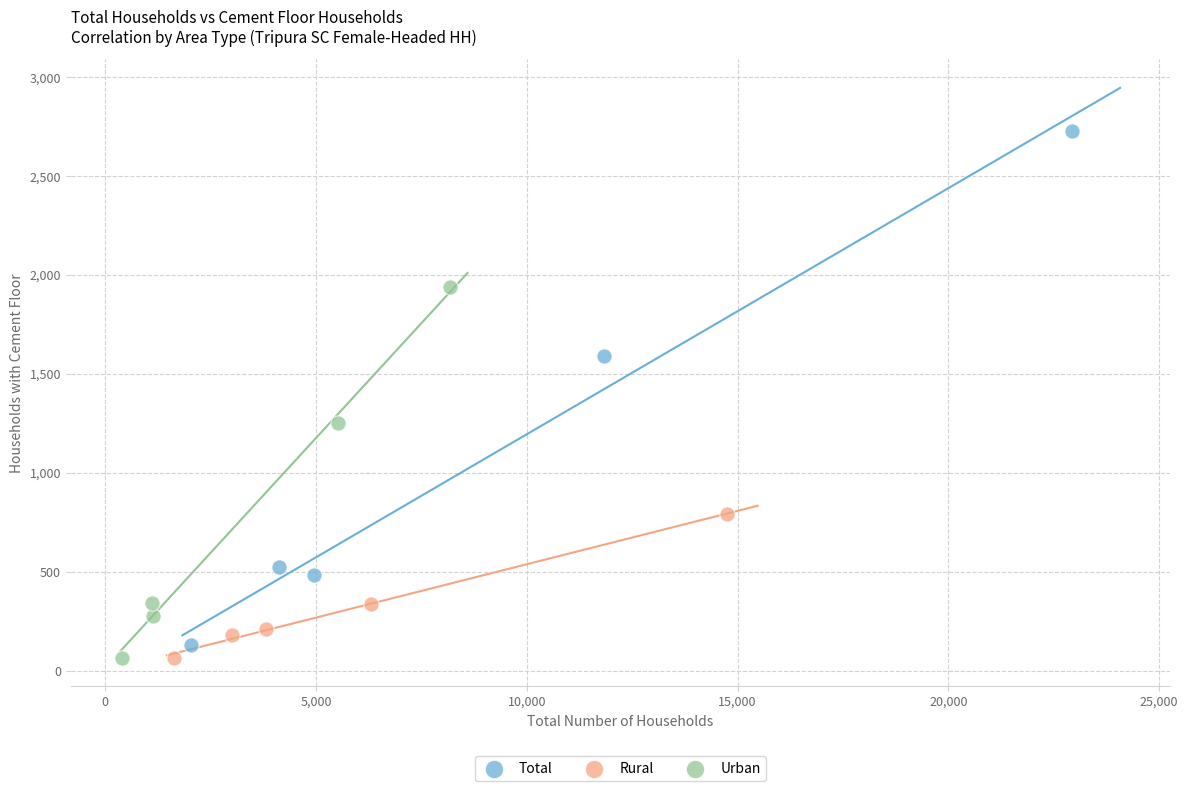

Which series contains the highest Y value?

Total